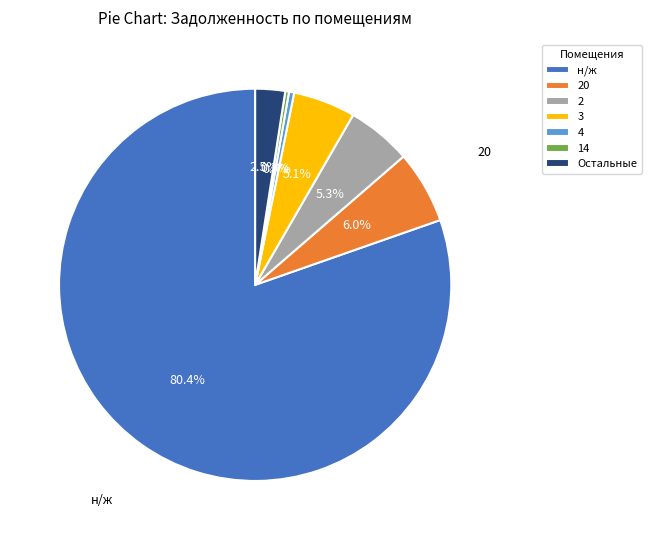

Between Остальные and 3, which is larger?

3